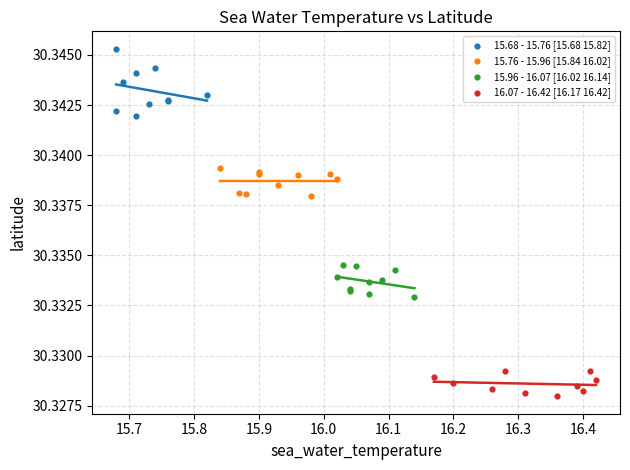

Which series reaches the maximum Y coordinate?

15.68 - 15.76 [15.68 15.82]